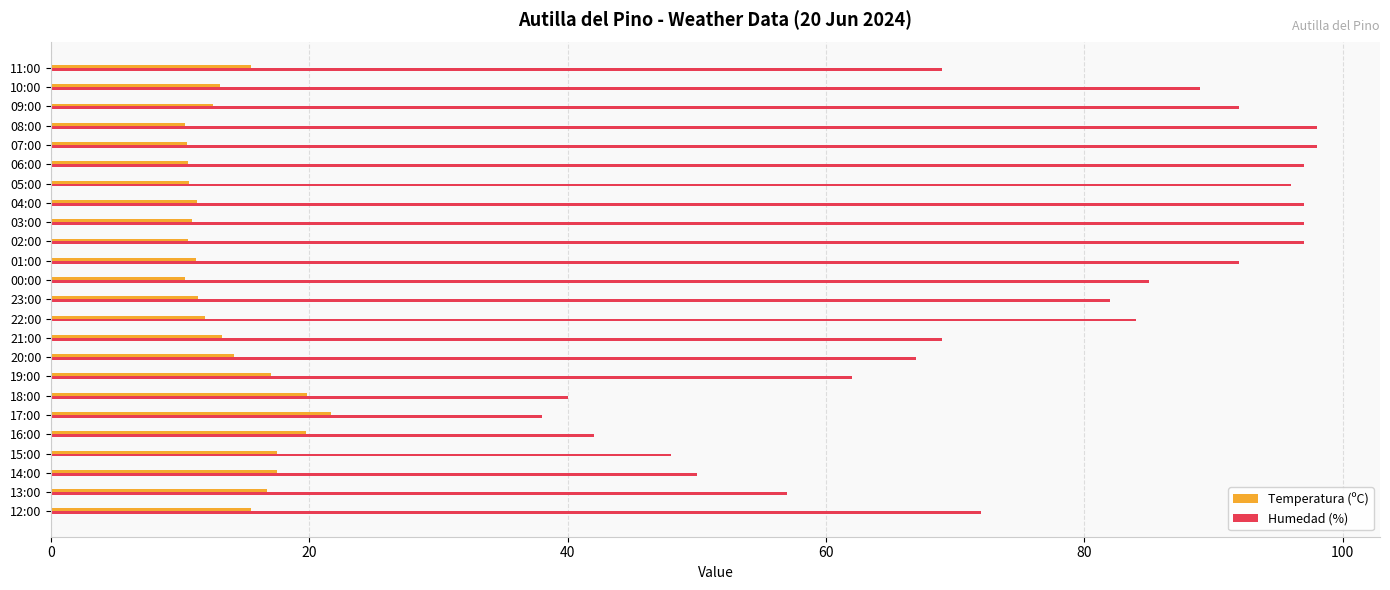

What is the difference between the maximum and minimum values in the Humedad (%) series?

60.0